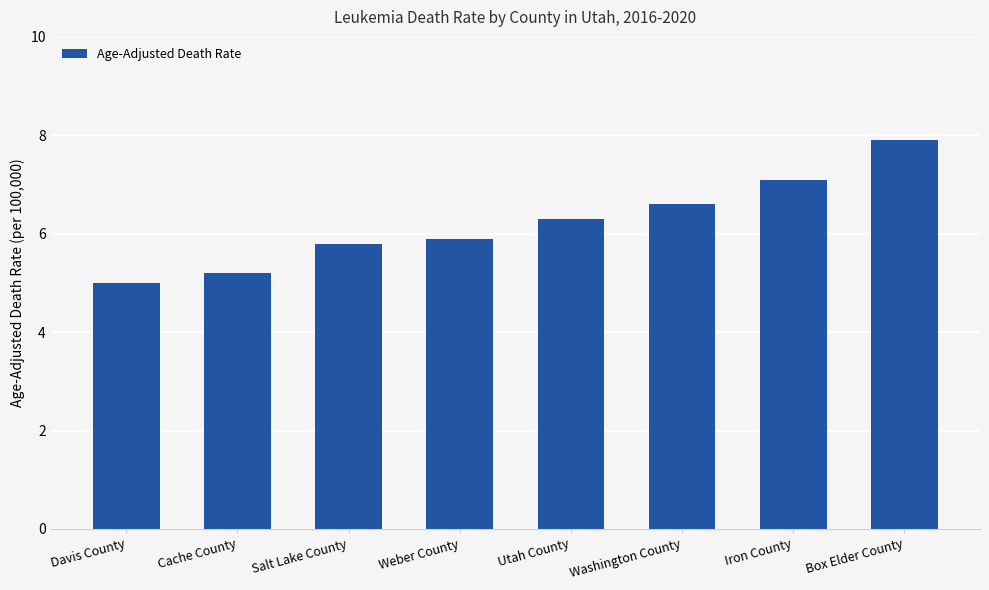

List the labels in order of value, largest first.

Box Elder County, Iron County, Washington County, Utah County, Weber County, Salt Lake County, Cache County, Davis County